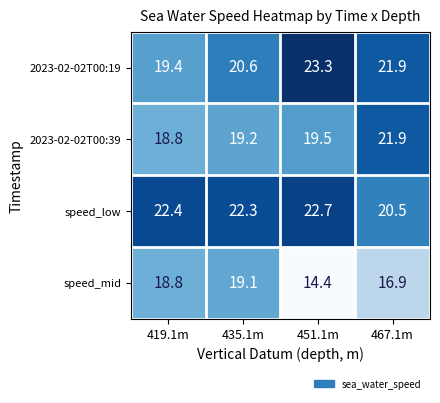

Which series has the largest total across all categories?

speed_low